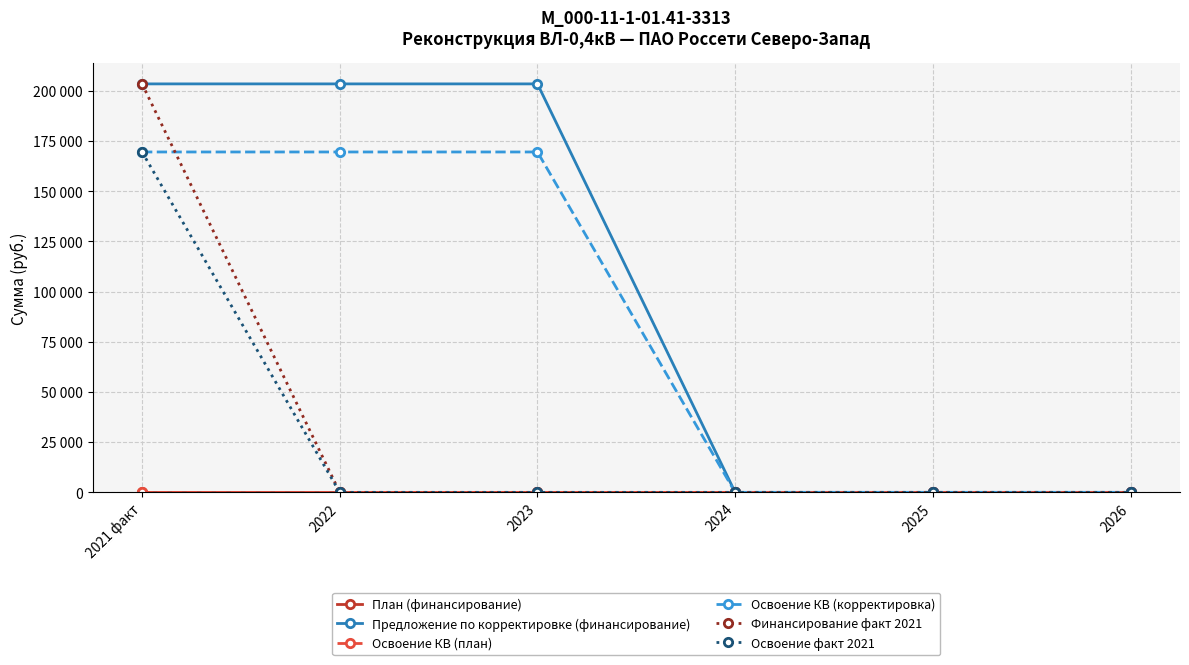

Reading left to right, what are all the values shown in this chart?

План (финансирование): 0	0	0	0	0	0
Предложение по корректировке (финансирование): 203494	203494	203494	0	0	0
Освоение КВ (план): 0	0	0	0	0	0
Освоение КВ (корректировка): 169578	169578	169578	0	0	0
Финансирование факт 2021: 203494	0	0	0	0	0
Освоение факт 2021: 169578	0	0	0	0	0